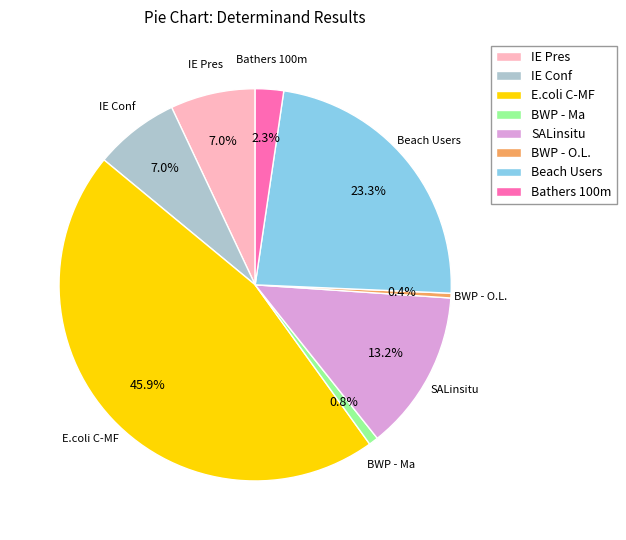

To the nearest percent, what is the combined percentage of IE Pres and BWP - O.L.?

7%